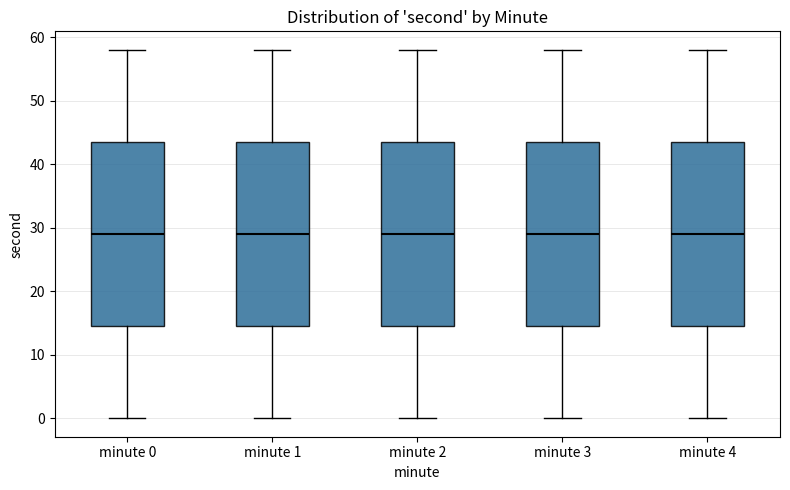

Reading left to right, read every box against the y-axis: the position of its median line, the range the box covers, and the ends of its whiskers. The values are not printed on the chart, so give them approximately, as read against the axis.

minute 0: median 29, box 15 to 44, whiskers 0 to 58
minute 1: median 29, box 15 to 44, whiskers 0 to 58
minute 2: median 29, box 15 to 44, whiskers 0 to 58
minute 3: median 29, box 15 to 44, whiskers 0 to 58
minute 4: median 29, box 15 to 44, whiskers 0 to 58